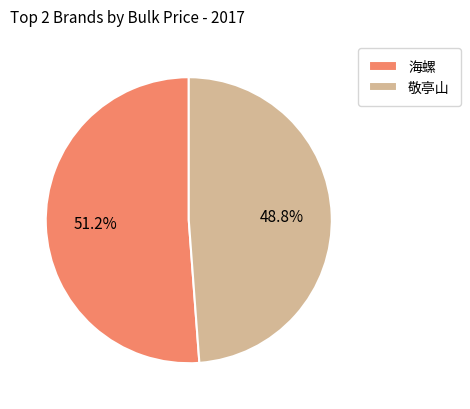

The 敬亭山 slice represents 40% of the pie. True or false?

False